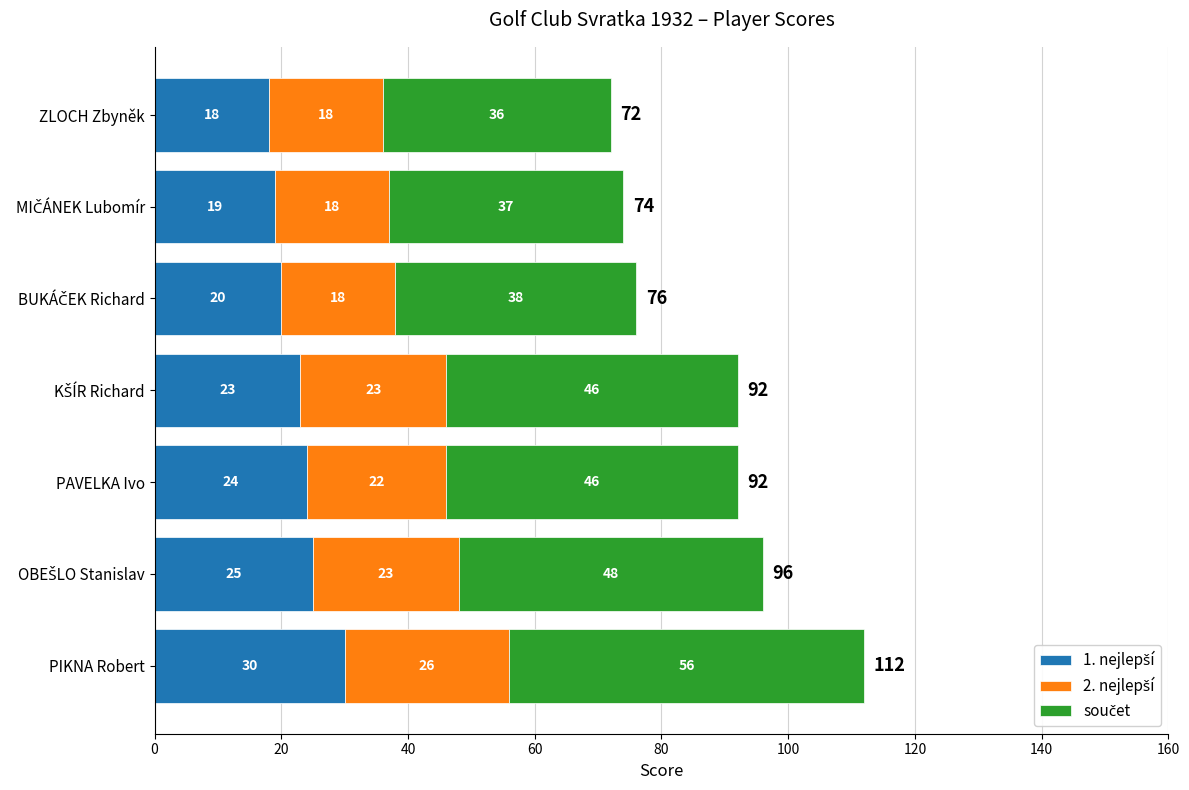

What is the total value across all series at ZLOCH Zbyněk?

72